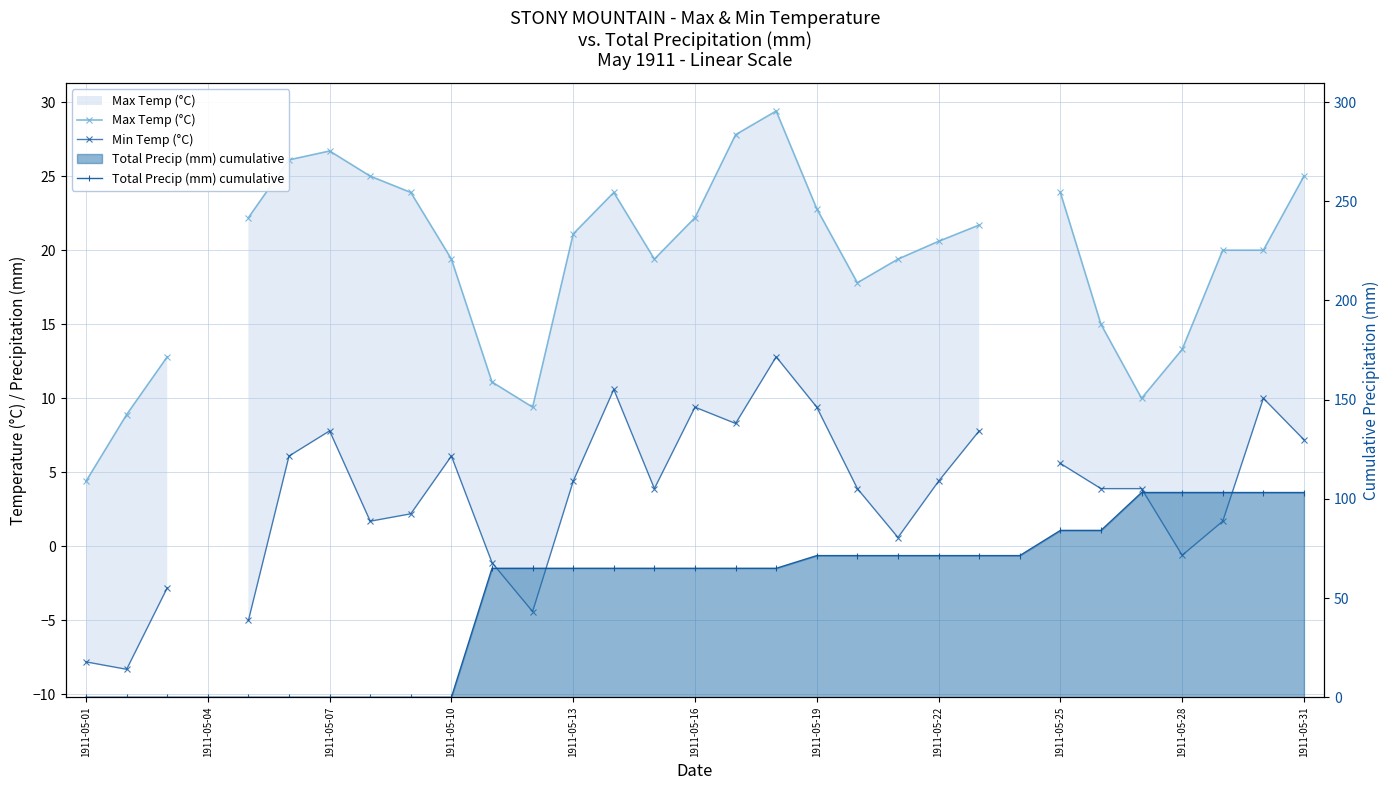

List the series in order of their peak value, highest first.

Total Precip (mm) cumulative, Max Temp (°C), Min Temp (°C)